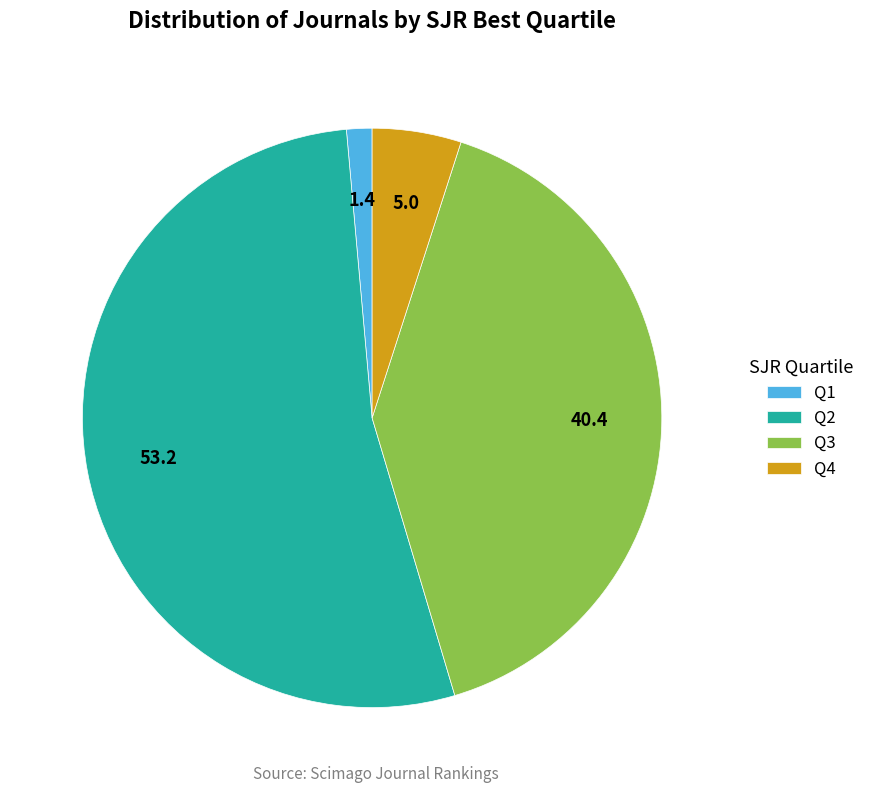

Does Q2 account for over 50% of the chart?

Yes